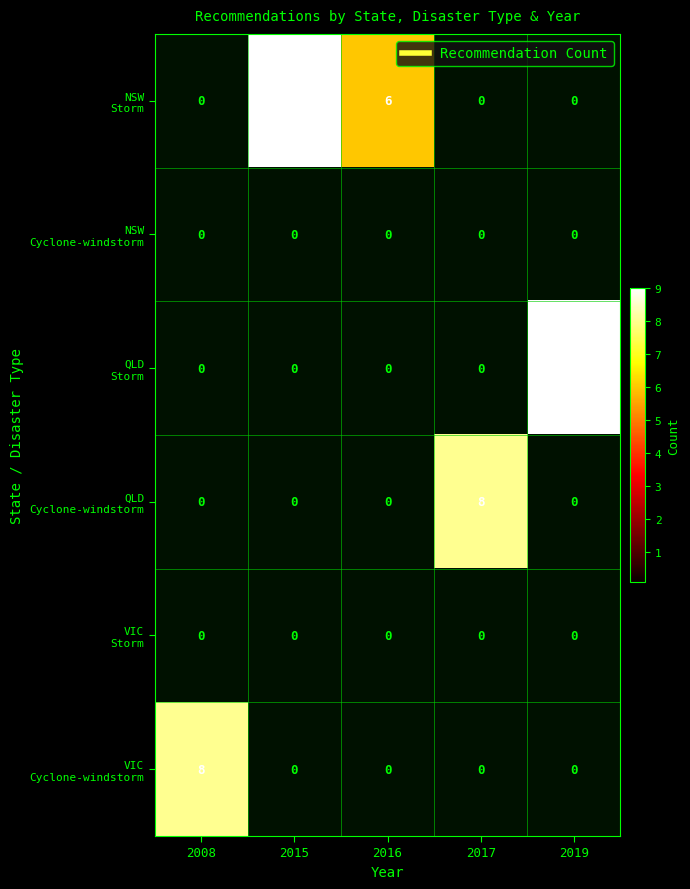

What is the greatest value displayed?

9